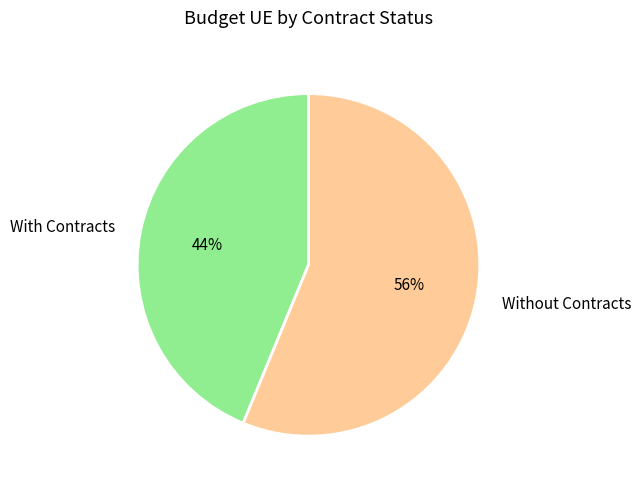

True or false: With Contracts accounts for 44% of the total.

True